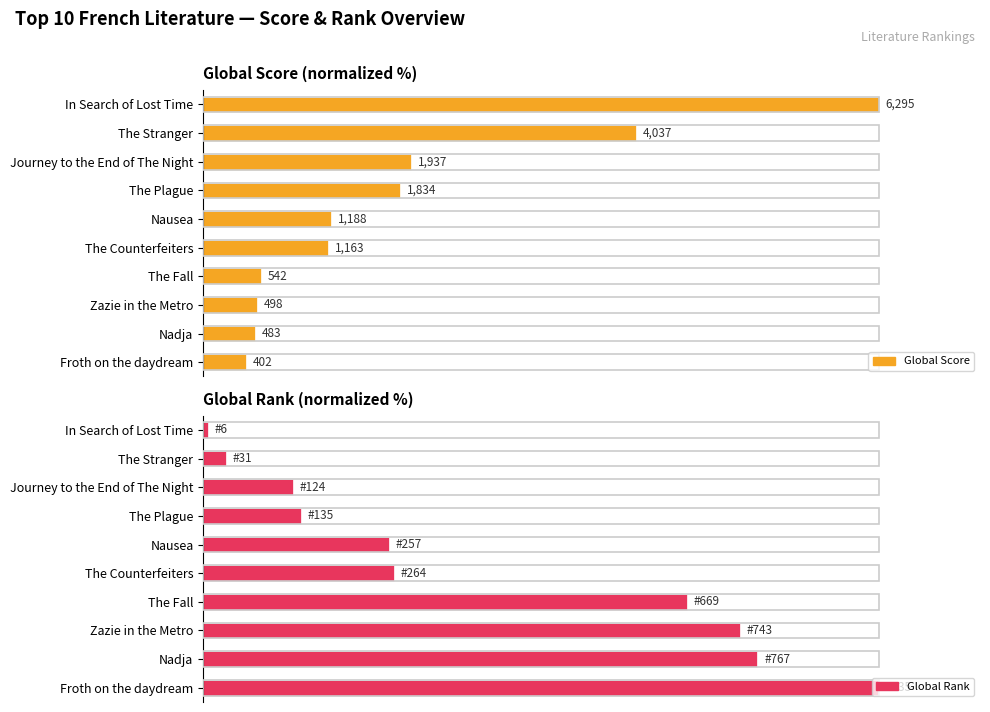

How many bars are there in each group?

2